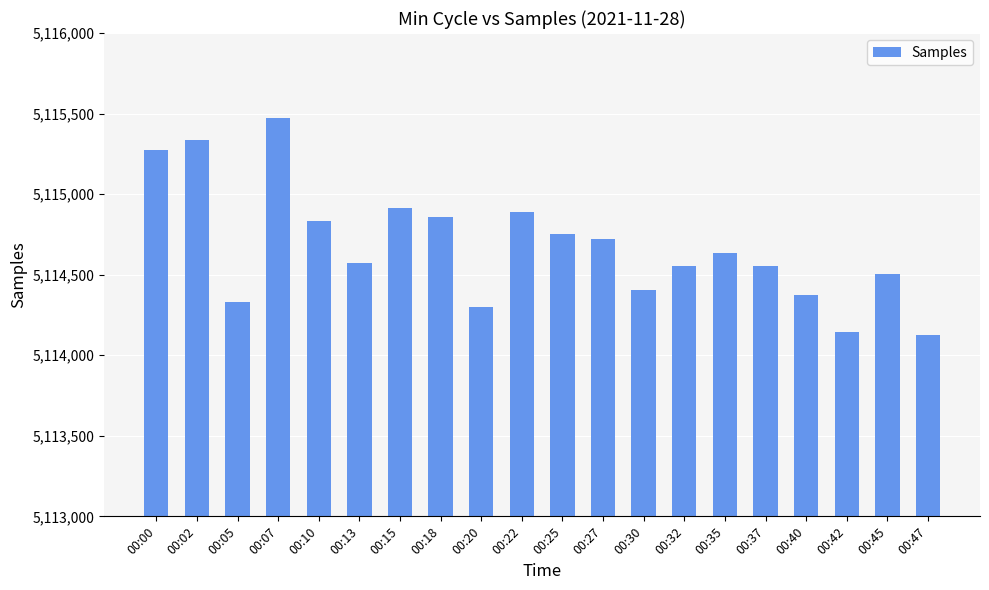

At which category does the chart reach its peak across all series?

00:07